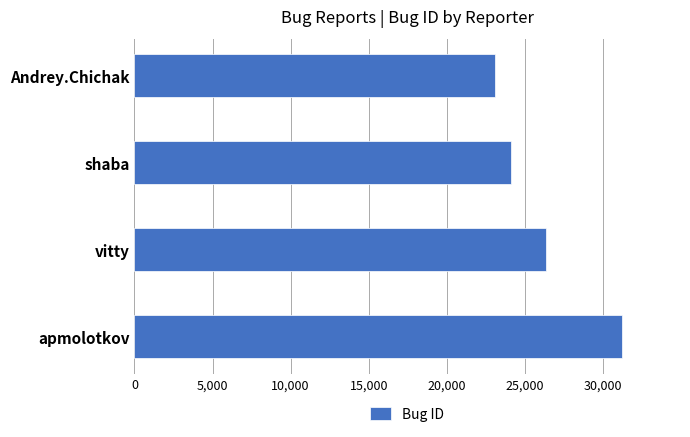

Where is the data nearest to the value 27126?

vitty